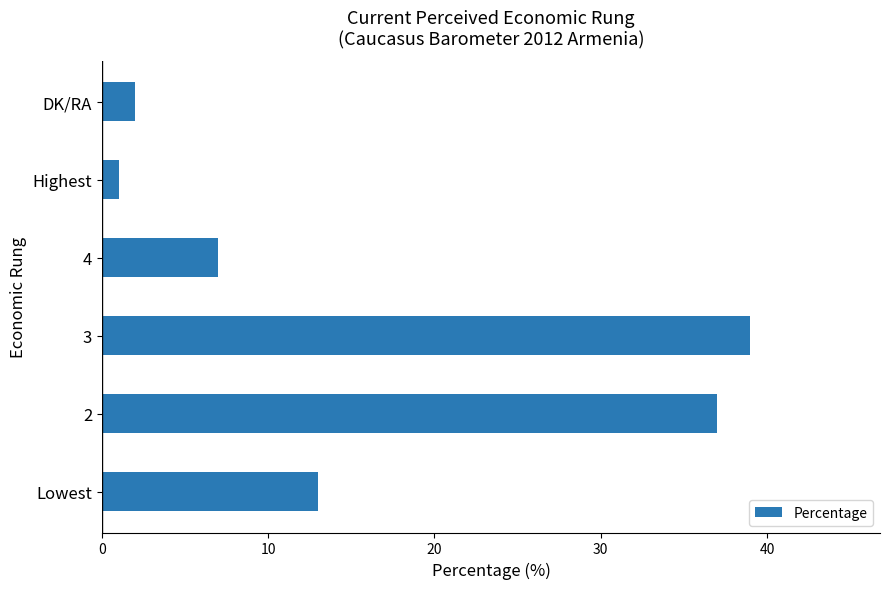

What is the sum of all values?

99